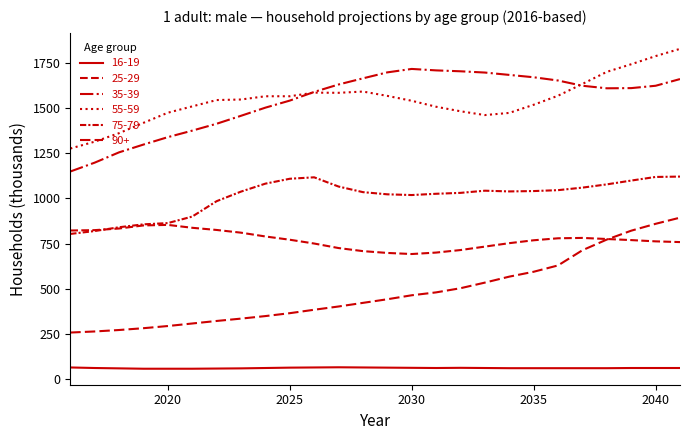

True or false: 16-19 has more than 0 points higher than both neighbors.

True